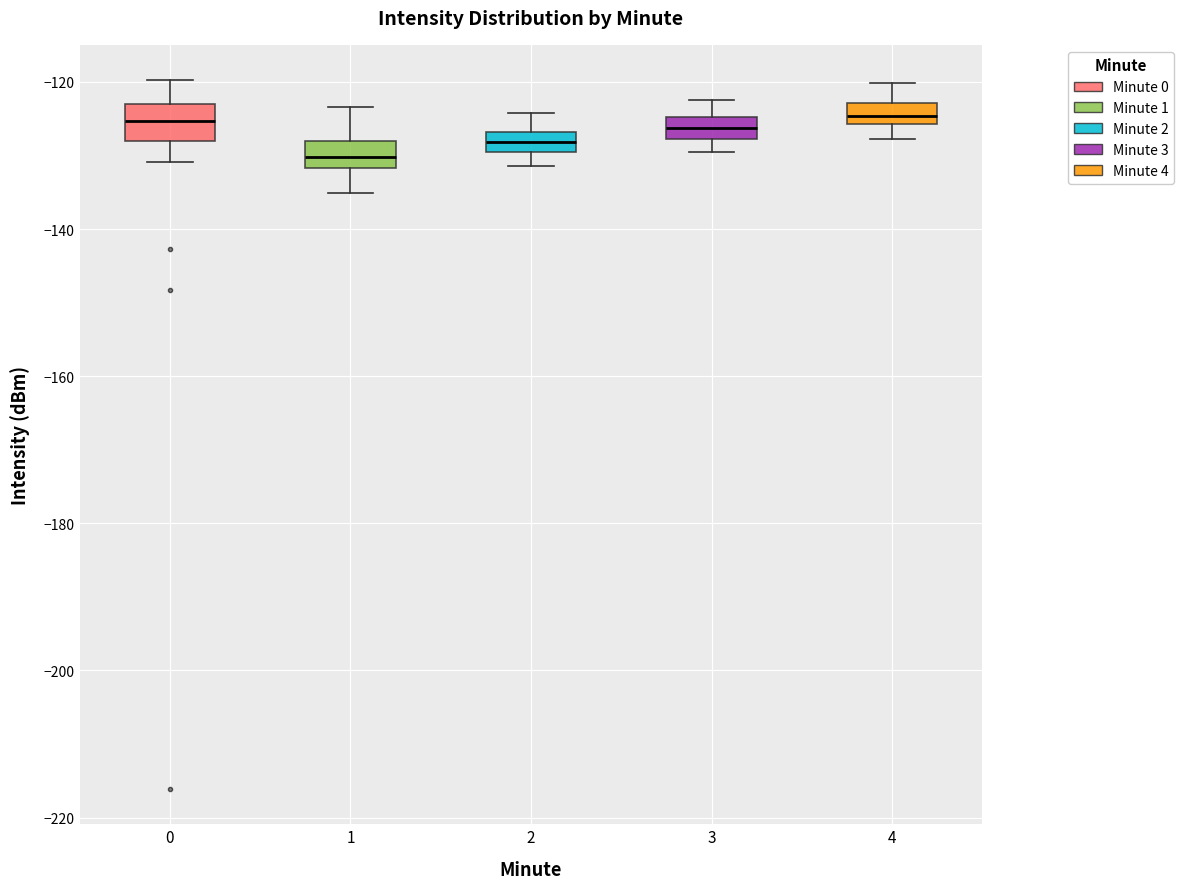

Where does the lower whisker of the box at x = 1 end on the y-axis? The values are not printed on the chart, so give them approximately, as read against the axis.

-136